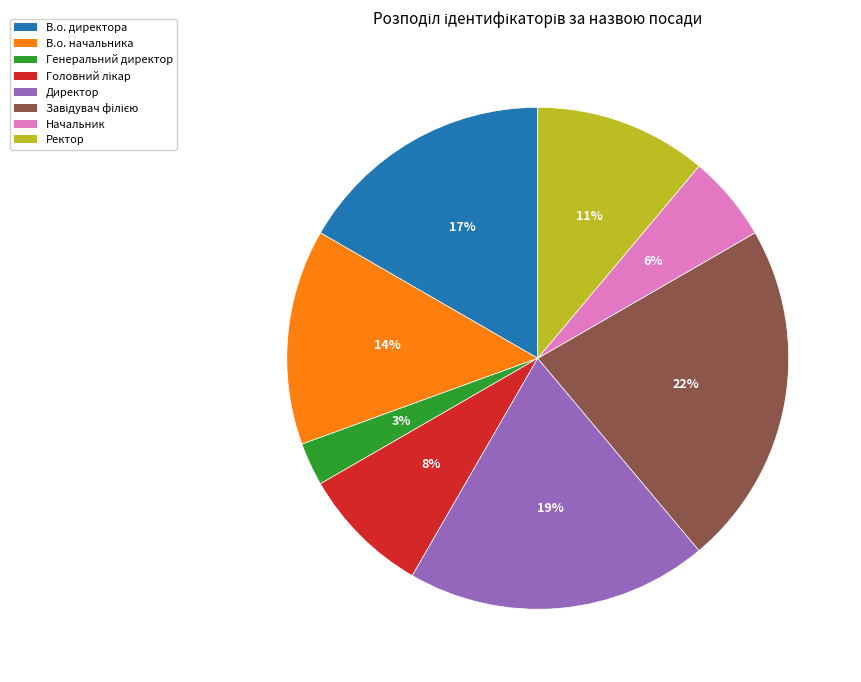

Between Ректор and Начальник, which is larger?

Ректор